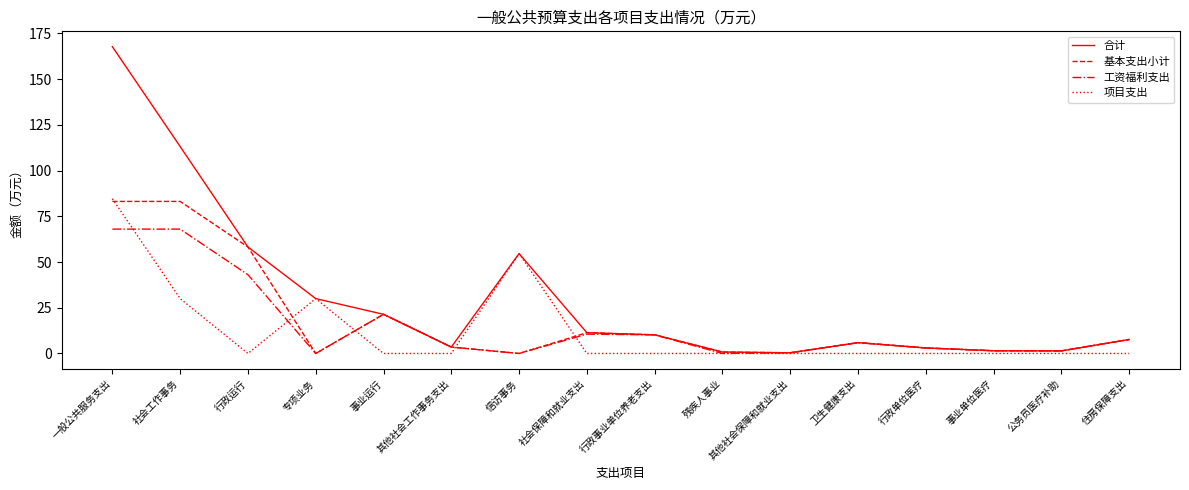

What value does the 工资福利支出 series have at 一般公共服务支出?

68.0